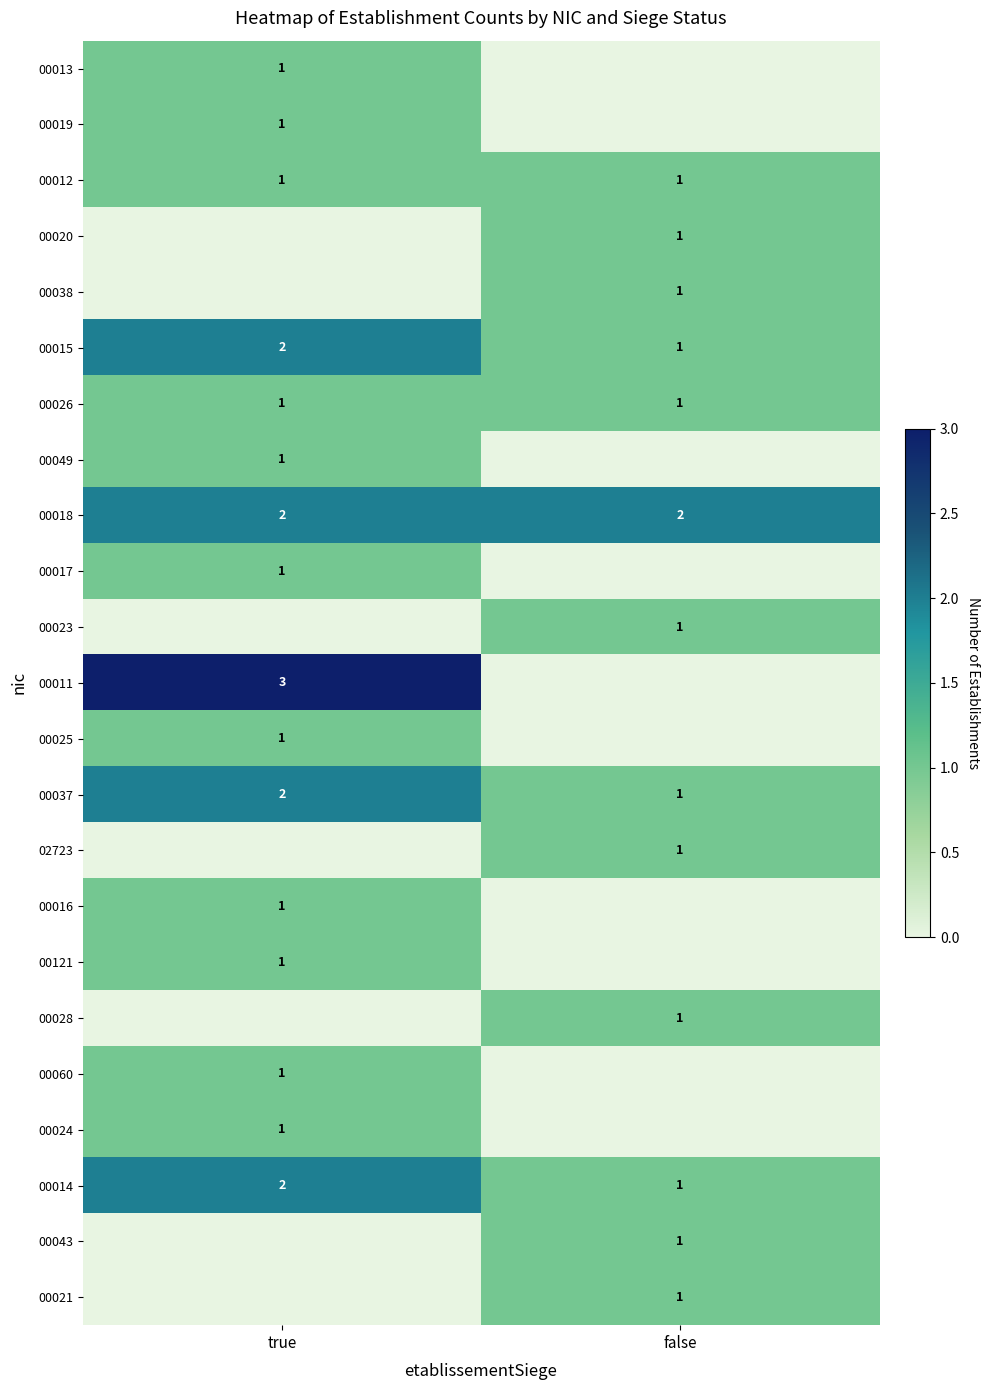

The 00018 series shows 1 at false. True or false?

False